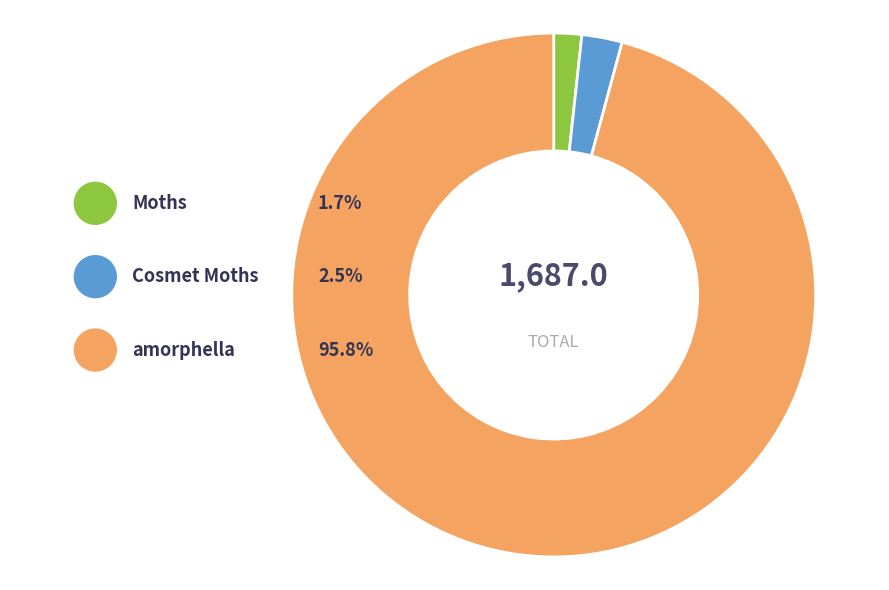

How many slices are in this pie chart?

3